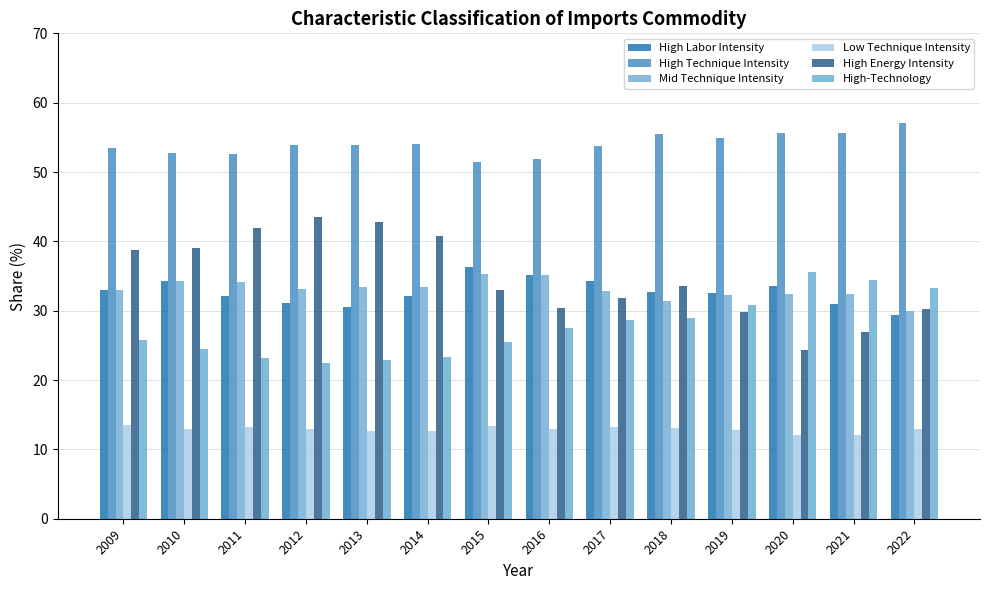

How many groups of bars are there?

14